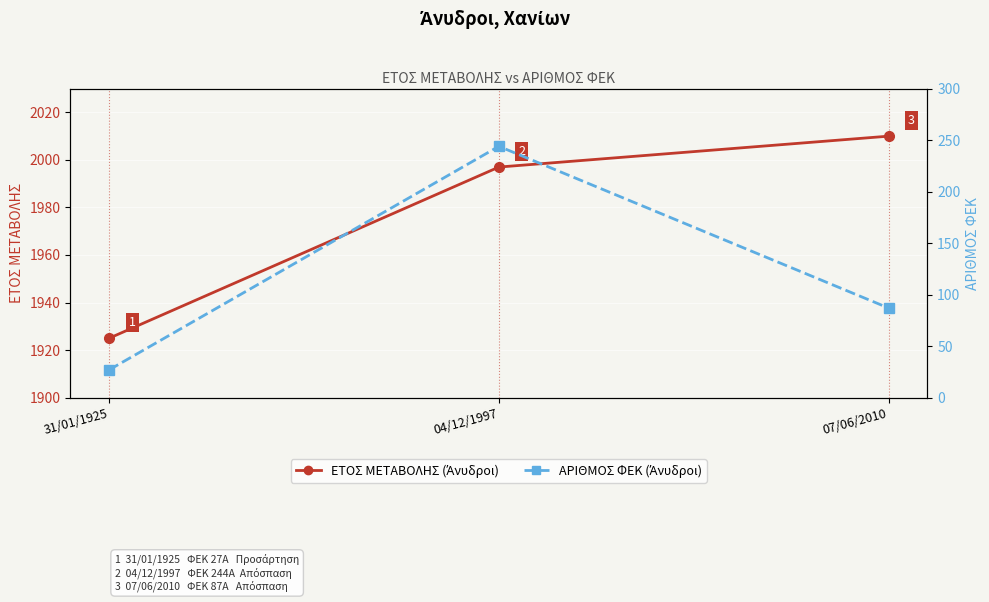

At 04/12/1997, list the series in order from largest to smallest.

ΕΤΟΣ ΜΕΤΑΒΟΛΗΣ, ΑΡΙΘΜΟΣ ΦΕΚ